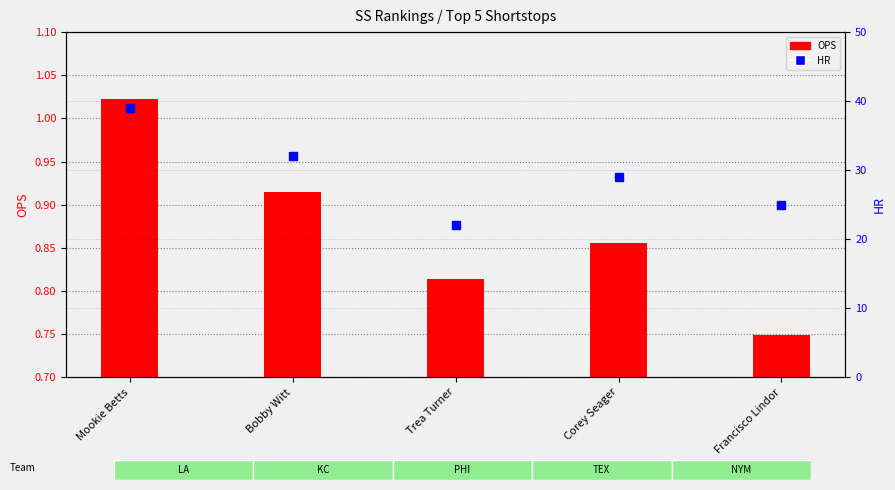

Which series has the widest spread of values?

HR